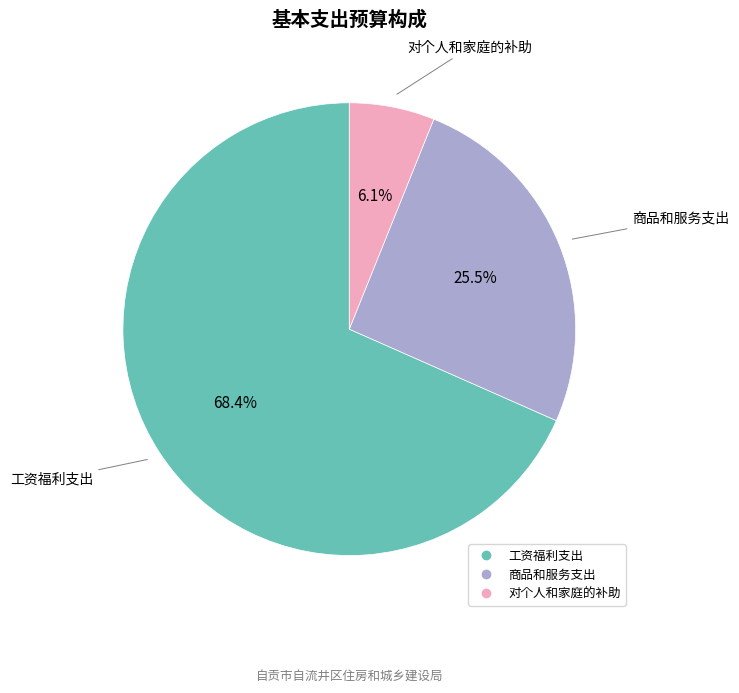

Is there any slice that represents more than half of the pie?

Yes